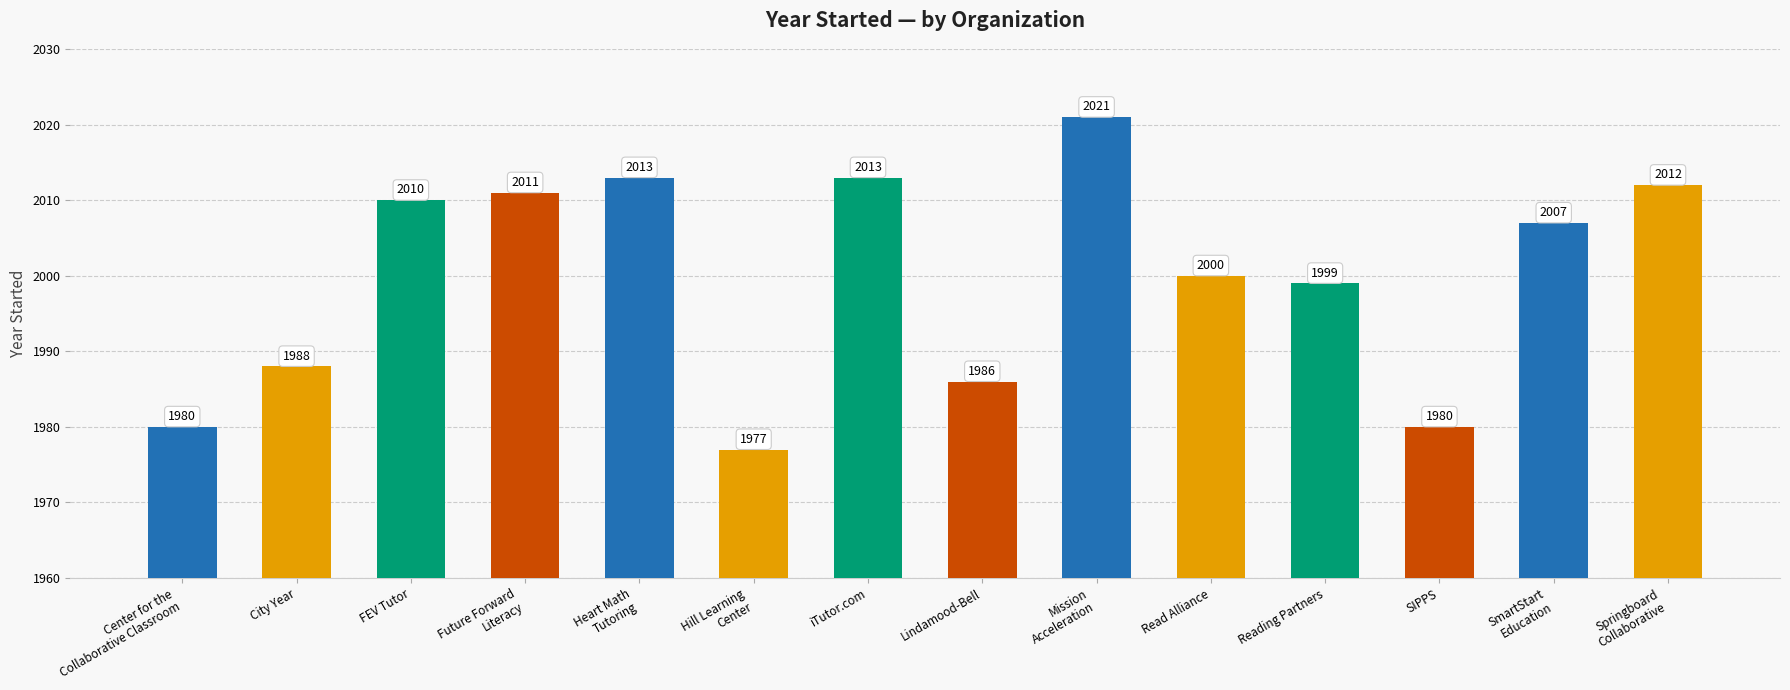

The chart shows a value of 3321 at iTutor.com. True or false?

False